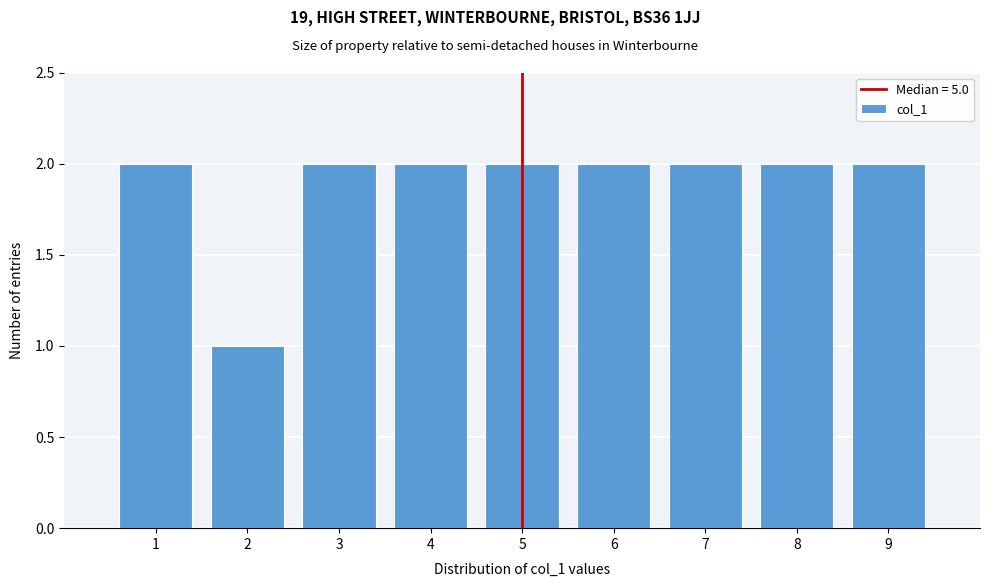

Reading left to right, list every bar in this chart as the range it spans on the x-axis followed by its height. The values are not printed on the chart, so give them approximately, as read against the axis.

0.5 to 1.5: 2
1.5 to 2.5: 1
2.5 to 3.5: 2
3.5 to 4.5: 2
4.5 to 5.5: 2
5.5 to 6.5: 2
6.5 to 7.5: 2
7.5 to 8.5: 2
8.5 to 9.5: 2